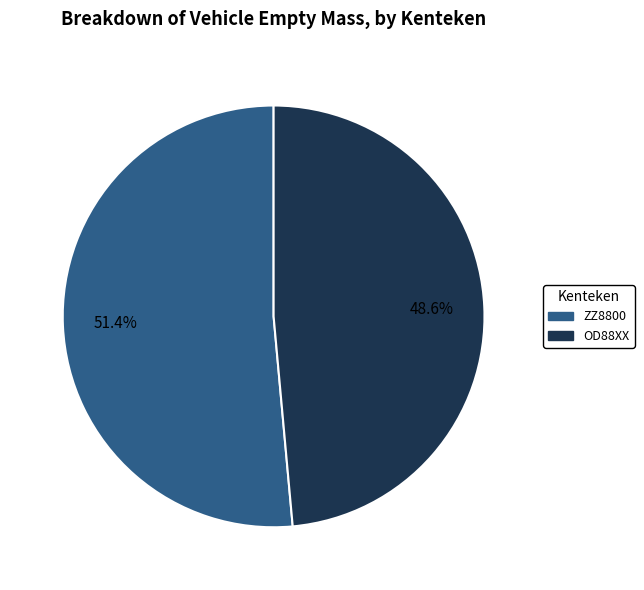

Approximately how many times larger is the value at ZZ8800 compared to OD88XX?

1.1